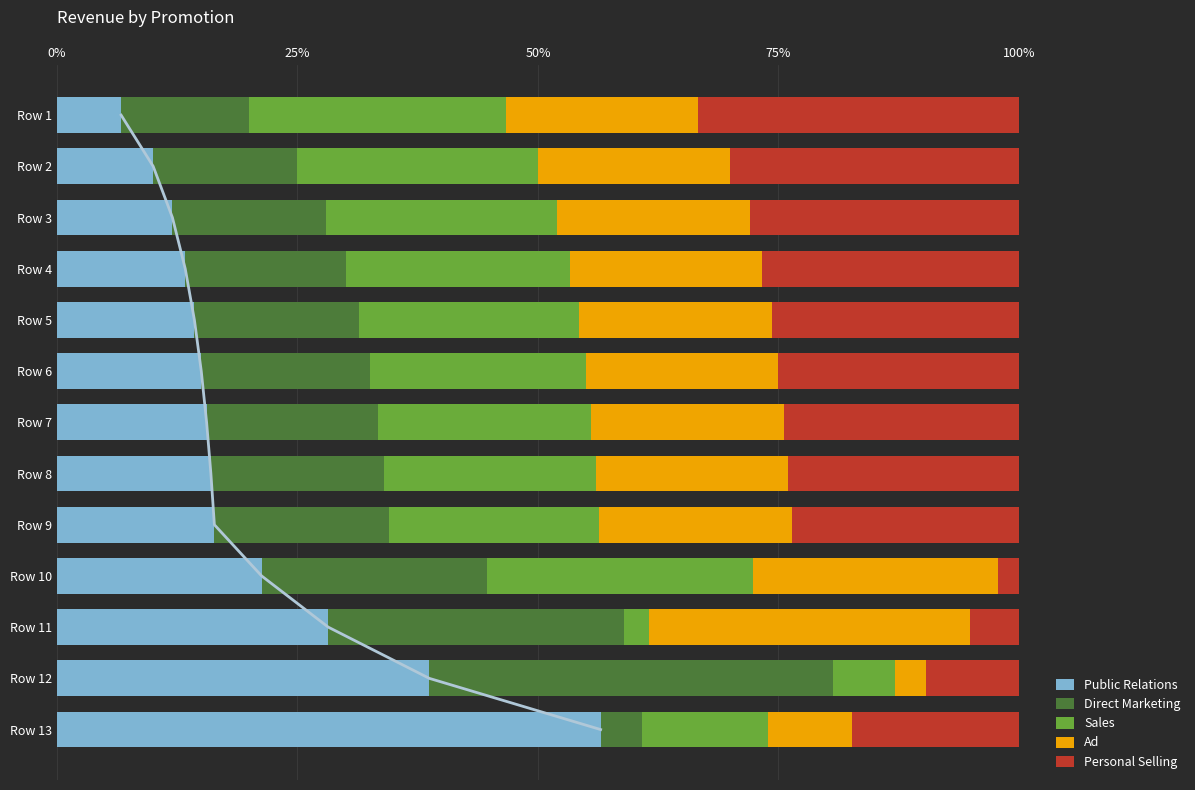

True or false: Public Relations has a value of 4.3 at Row 10.

False